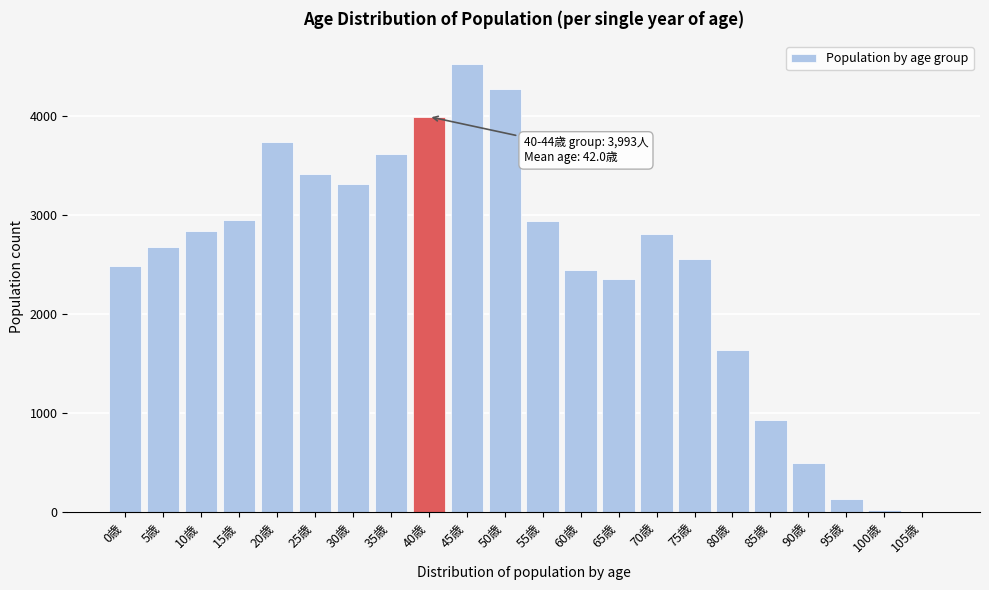

What is the change in value from 30歳 to 85歳?

-2380